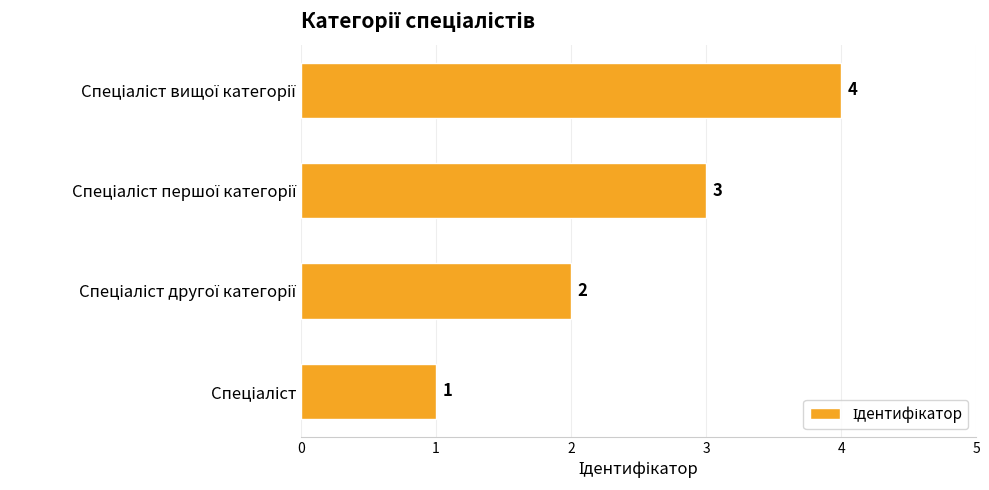

What is the sum of all values?

10